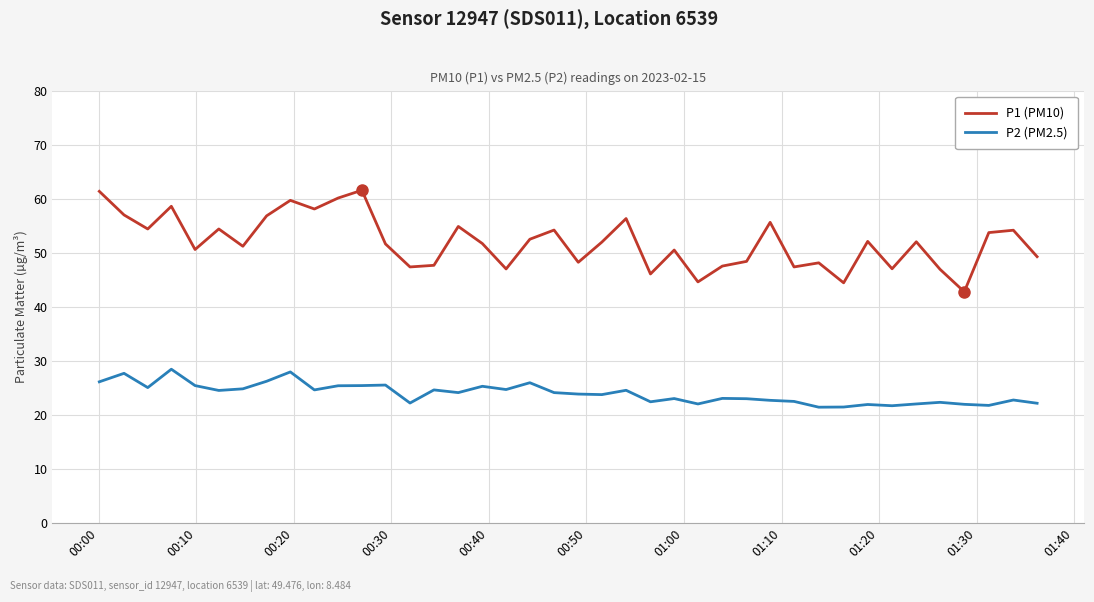

What is the maximum value for P1 (PM10)?

61.6